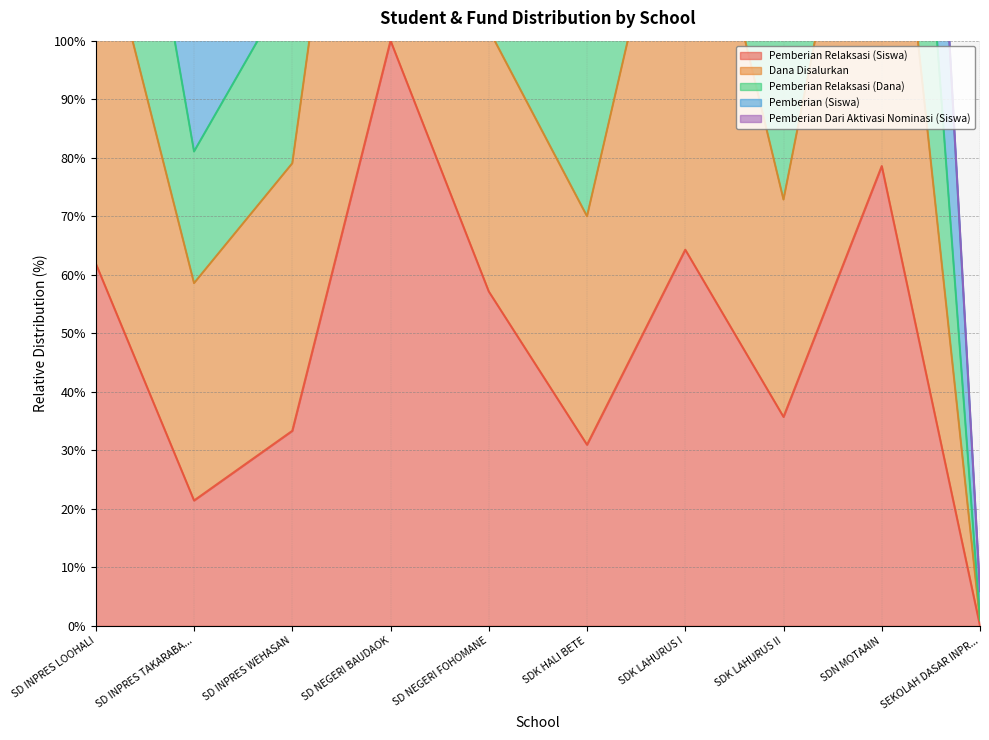

What position from the left is SD INPRES WEHASAN?

3